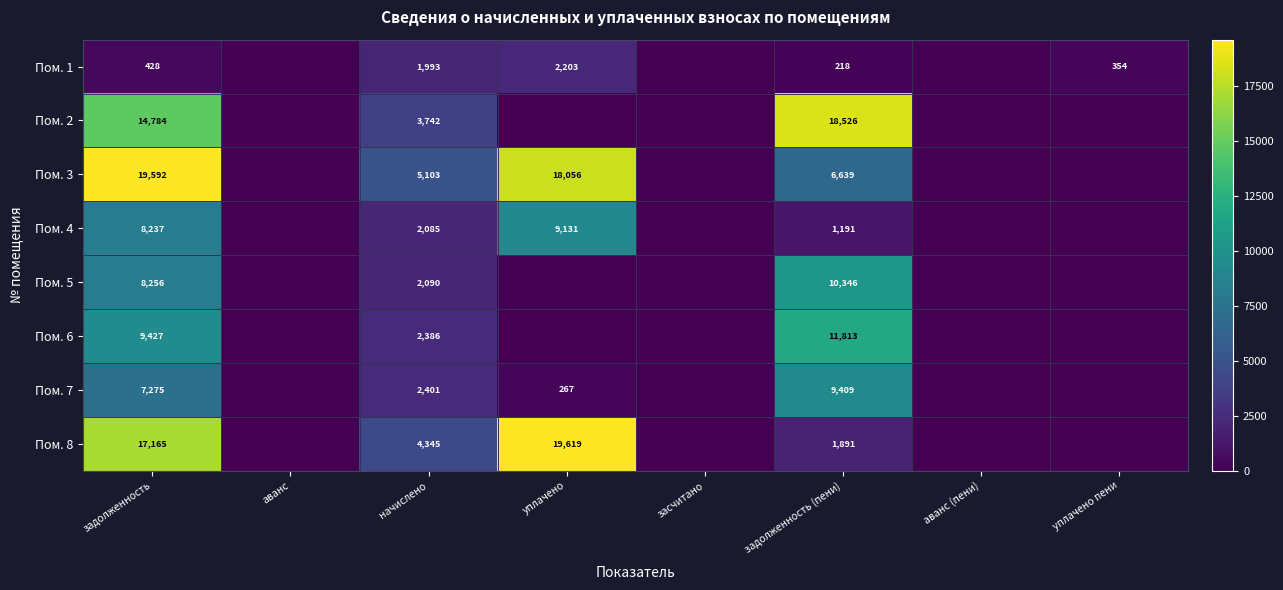

How many distinct data groups are displayed?

8